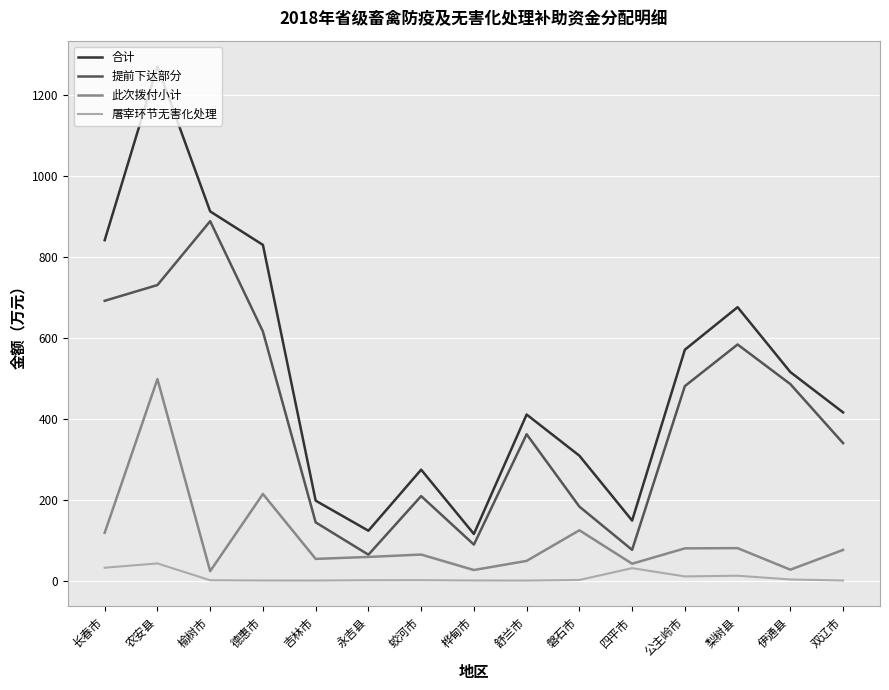

Rank the series by their maximum value, from lowest to highest.

屠宰环节无害化处理, 此次拨付小计, 提前下达部分, 合计